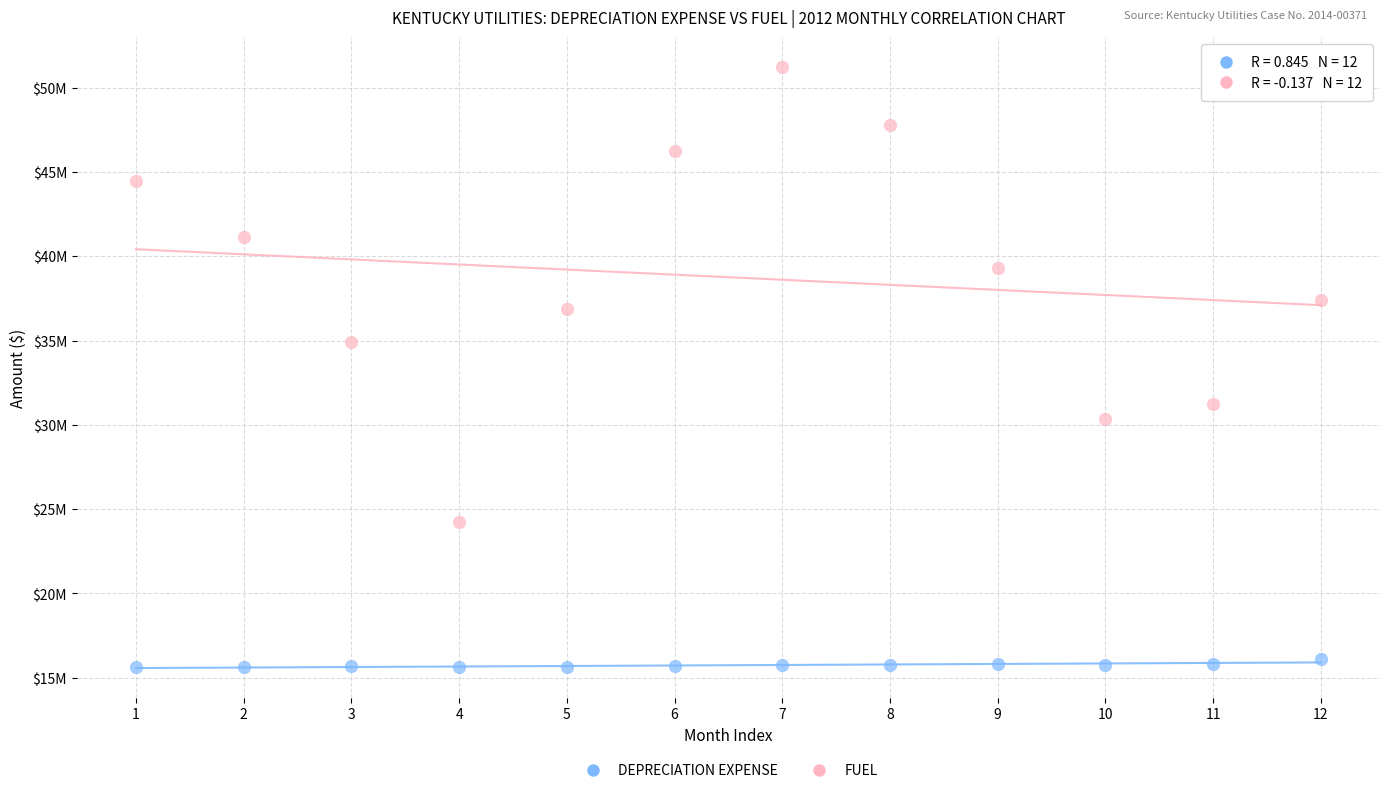

What are all the series names shown in the legend?

DEPRECIATION EXPENSE, FUEL